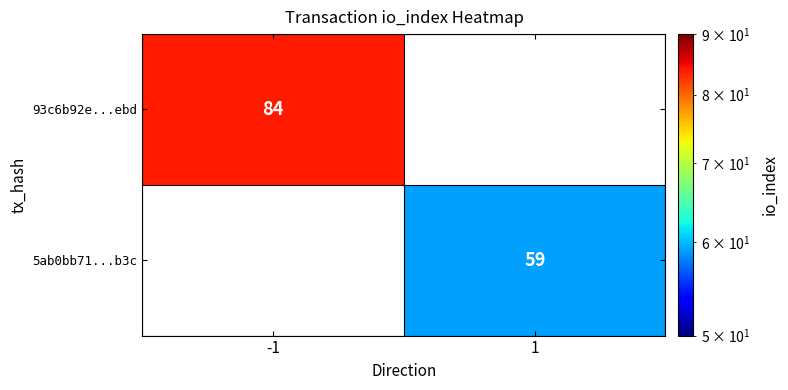

How many distinct data groups are displayed?

2